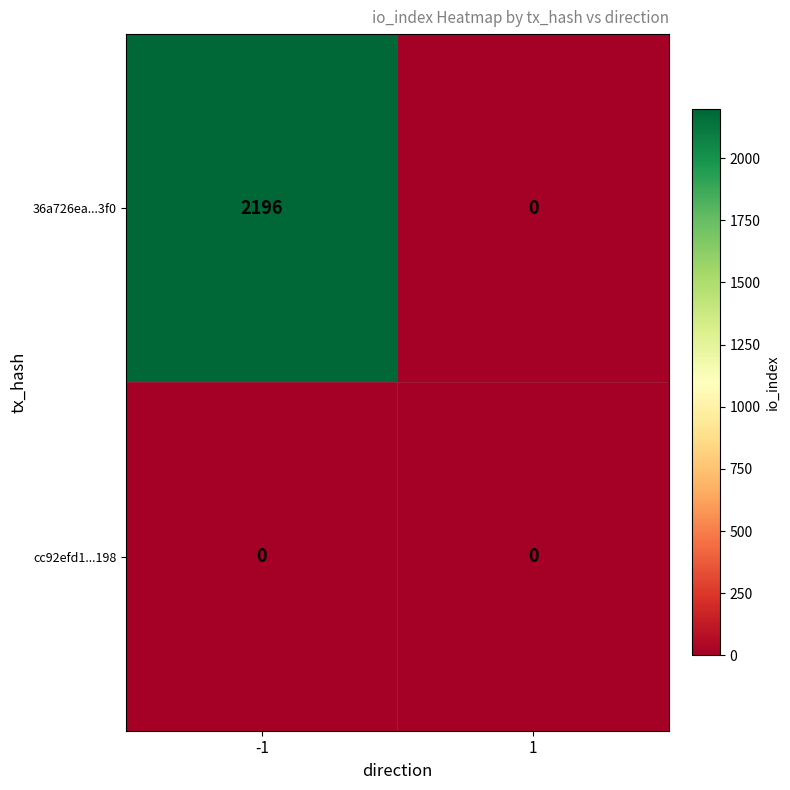

Between -1 and 1, which series saw the biggest shift?

36a726ea...3f0